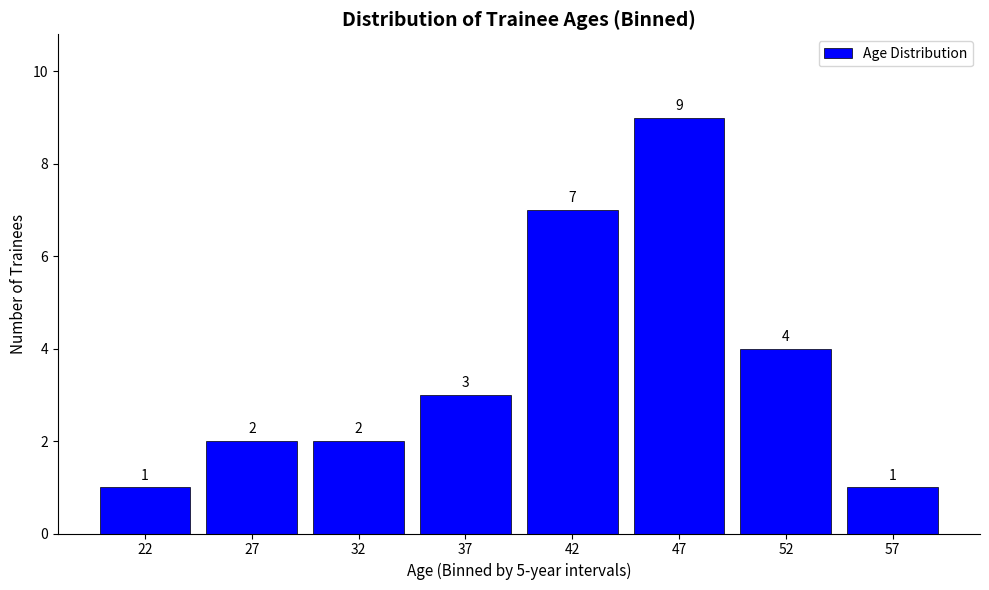

Reading left to right, list all the values displayed in this chart.

1	2	2	3	7	9	4	1